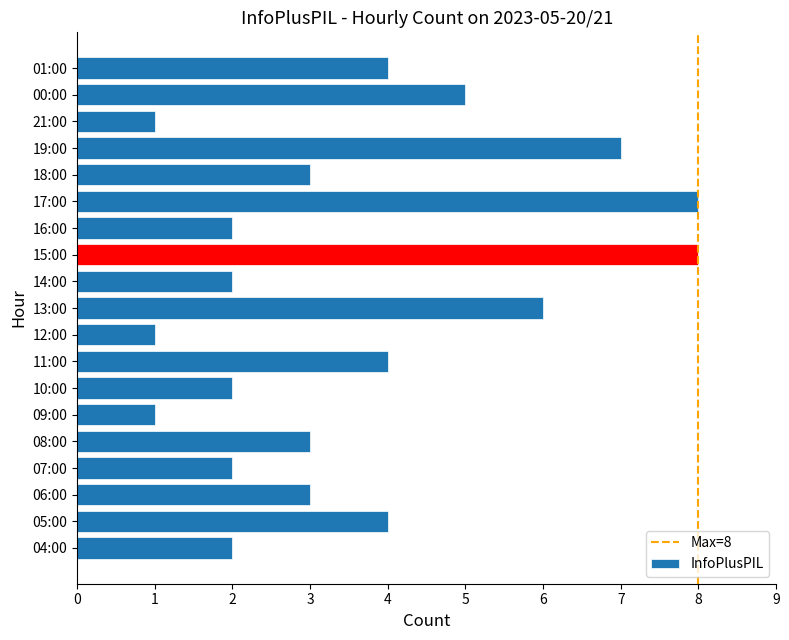

Which has a higher value, 19:00 or 11:00?

19:00